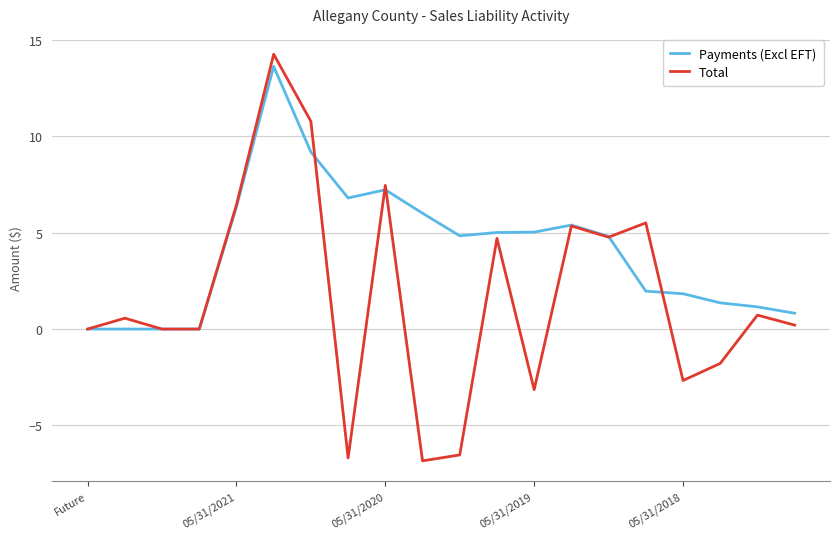

How many lines are shown in the chart?

2